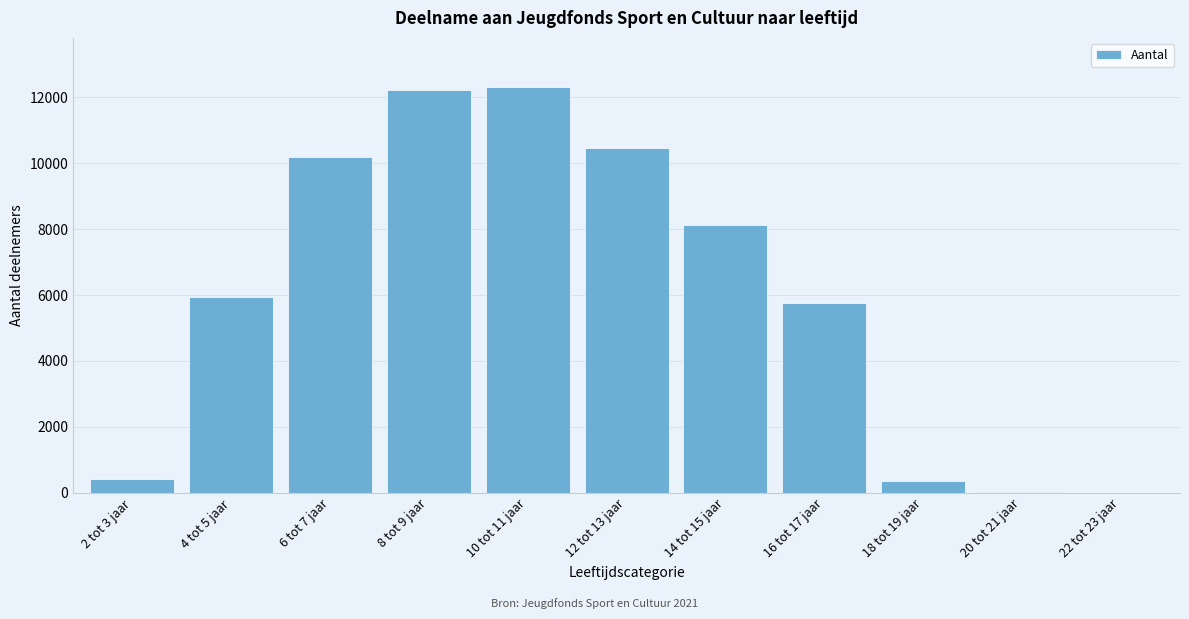

Approximately how many times larger is the value at 12 tot 13 jaar compared to 8 tot 9 jaar?

0.9